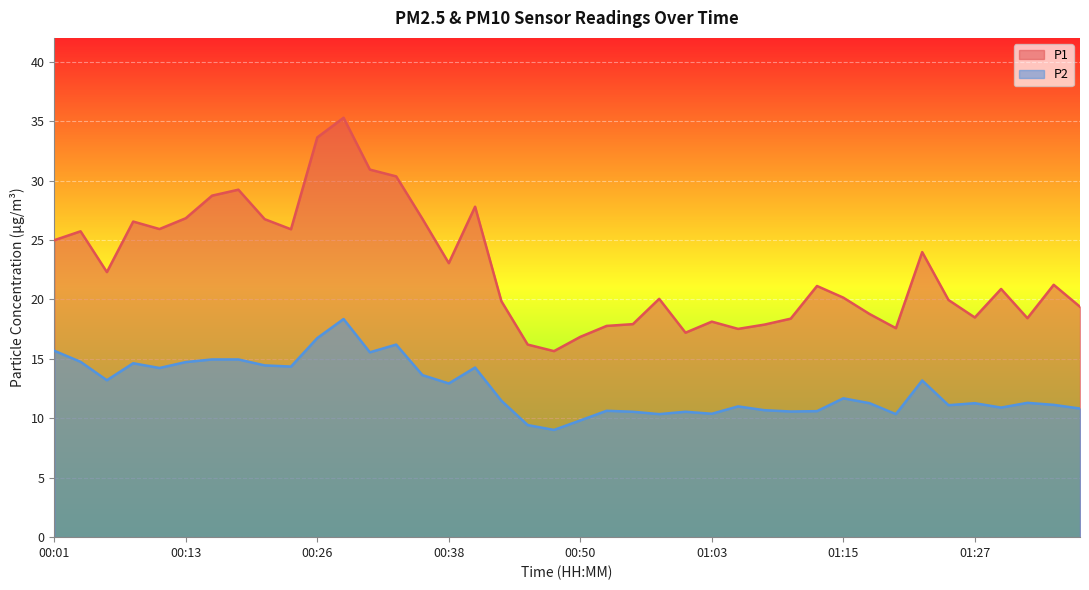

Reading left to right, what are all the values shown in this chart?

P1: 00:01=25.0	00:03=25.7	00:06=22.3	00:08=26.6	00:11=25.9	00:13=26.8	00:16=28.7	00:18=29.2	00:21=26.8	00:23=25.9	00:26=33.6	00:28=35.3	00:31=30.9	00:33=30.4	00:36=26.8	00:38=23.1	00:41=27.8	00:43=19.9	00:45=16.2	00:48=15.7	00:50=16.9	00:53=17.8	00:55=17.9	00:58=20.1	01:00=17.2	01:03=18.1	01:05=17.5	01:07=17.9	01:10=18.4	01:12=21.1	01:15=20.1	01:17=18.8	01:20=17.6	01:22=24.0	01:24=19.9	01:27=18.5	01:29=20.9	01:32=18.4	01:34=21.2	01:37=19.4
P2: 00:01=15.7	00:03=14.8	00:06=13.2	00:08=14.6	00:11=14.2	00:13=14.7	00:16=14.9	00:18=14.9	00:21=14.4	00:23=14.3	00:26=16.8	00:28=18.4	00:31=15.6	00:33=16.2	00:36=13.6	00:38=12.9	00:41=14.3	00:43=11.5	00:45=9.4	00:48=9.0	00:50=9.8	00:53=10.6	00:55=10.6	00:58=10.3	01:00=10.6	01:03=10.4	01:05=11.0	01:07=10.7	01:10=10.6	01:12=10.6	01:15=11.7	01:17=11.3	01:20=10.3	01:22=13.2	01:24=11.1	01:27=11.3	01:29=10.9	01:32=11.3	01:34=11.1	01:37=10.8